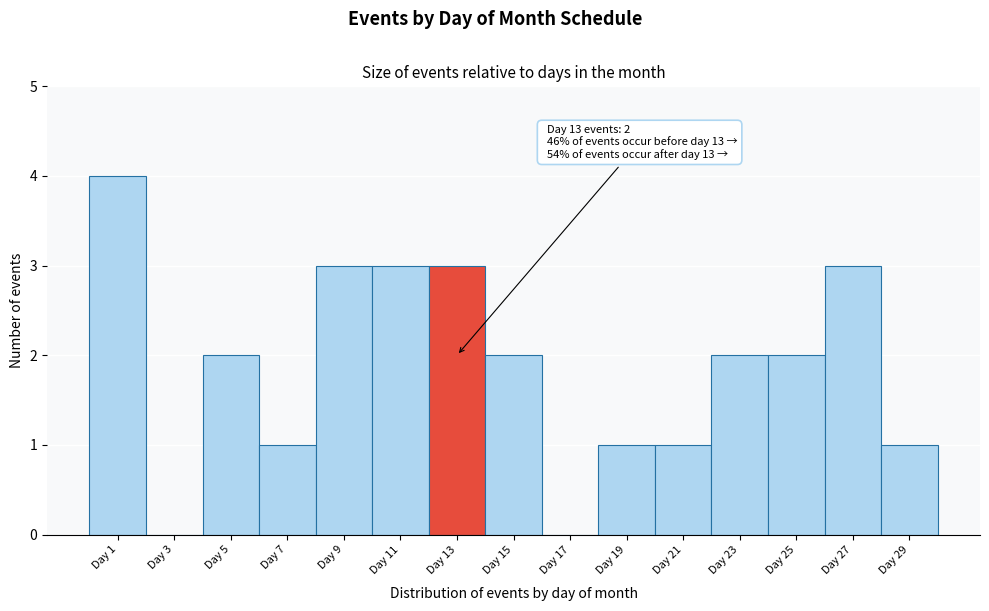

Reading left to right, list all the values displayed in this chart.

Day 1=4	Day 3=0	Day 5=2	Day 7=1	Day 9=3	Day 11=3	Day 13=3	Day 15=2	Day 17=0	Day 19=1	Day 21=1	Day 23=2	Day 25=2	Day 27=3	Day 29=1